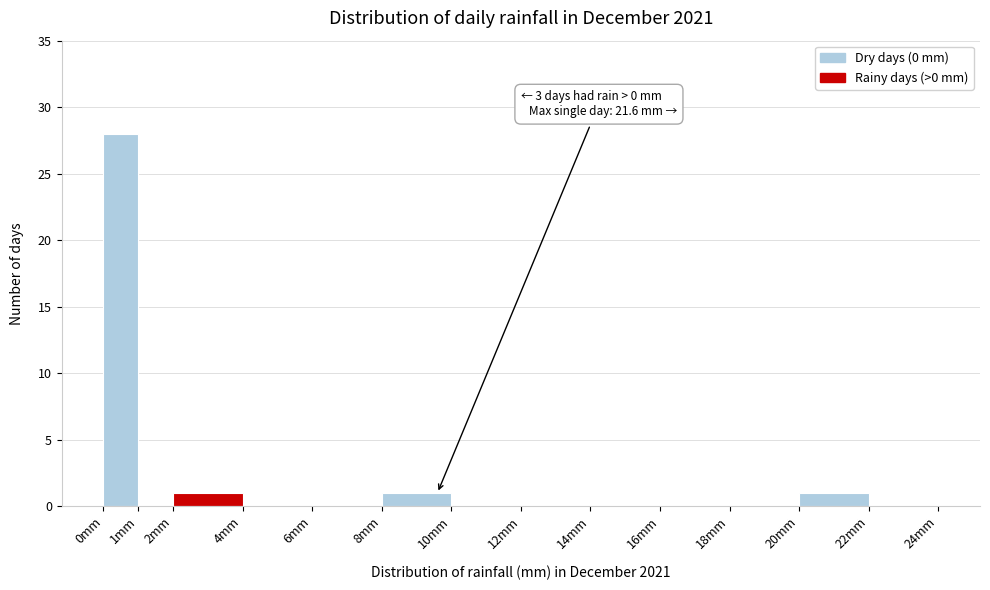

Over which range of the x-axis is the bar tallest?

0 to 1